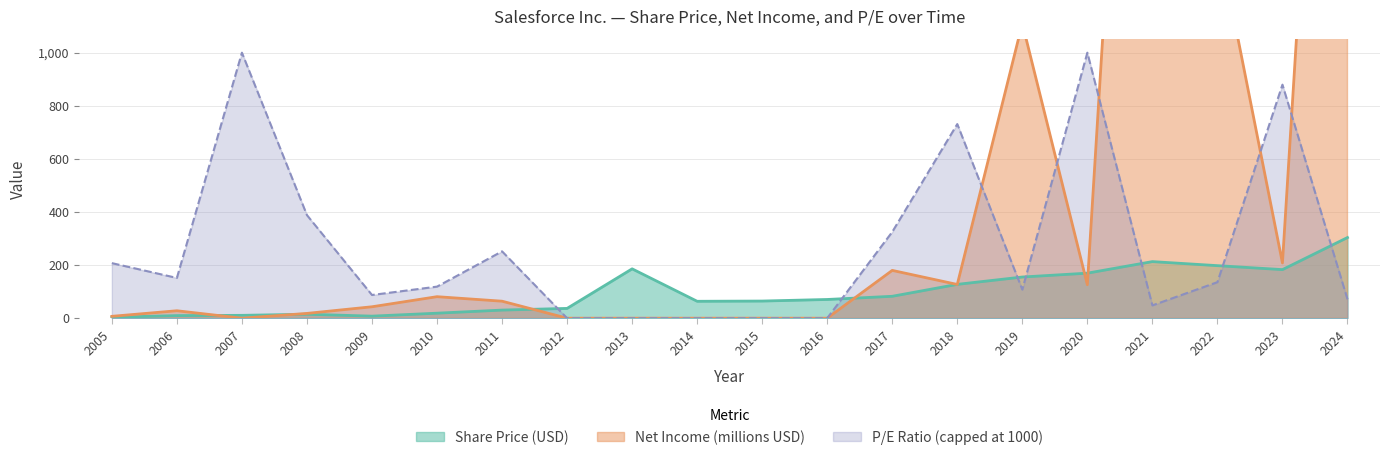

Where do Share Price and Net Income (millions) first cross each other?

2006 and 2007